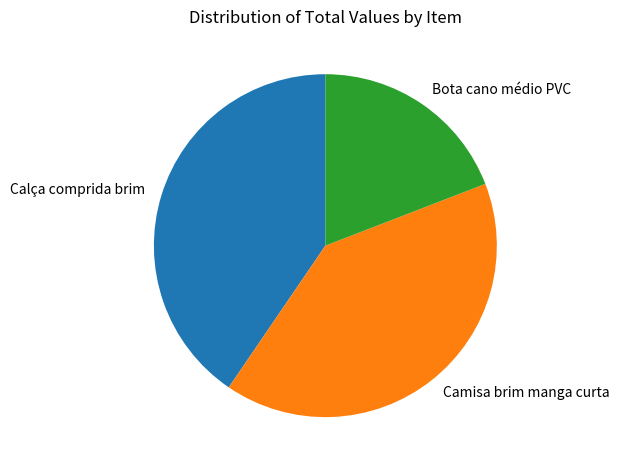

Does any single category account for the majority?

No